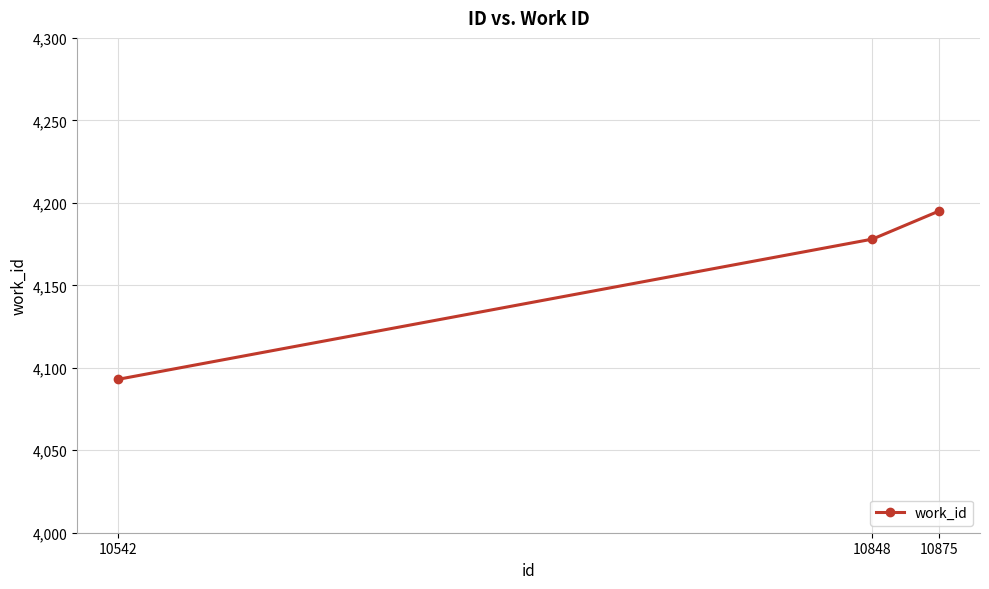

List the labels in order of value, largest first.

10875, 10848, 10542